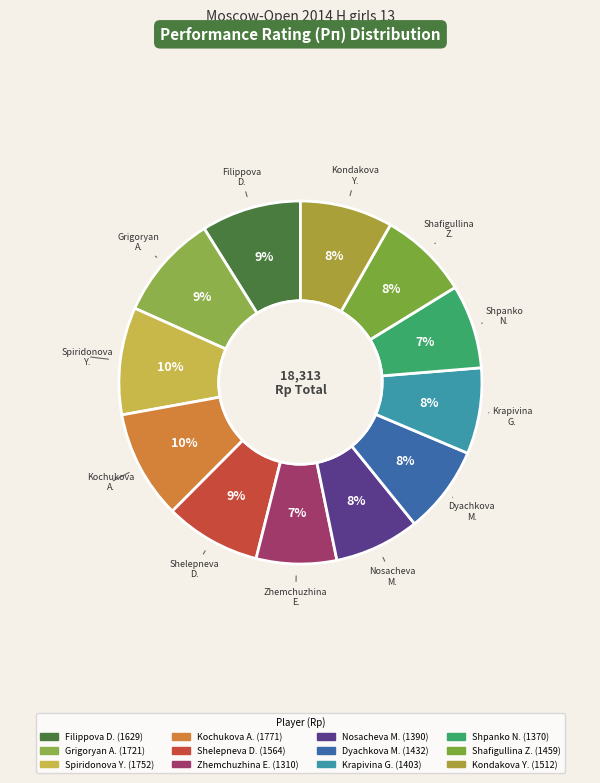

How many slices are in this pie chart?

12